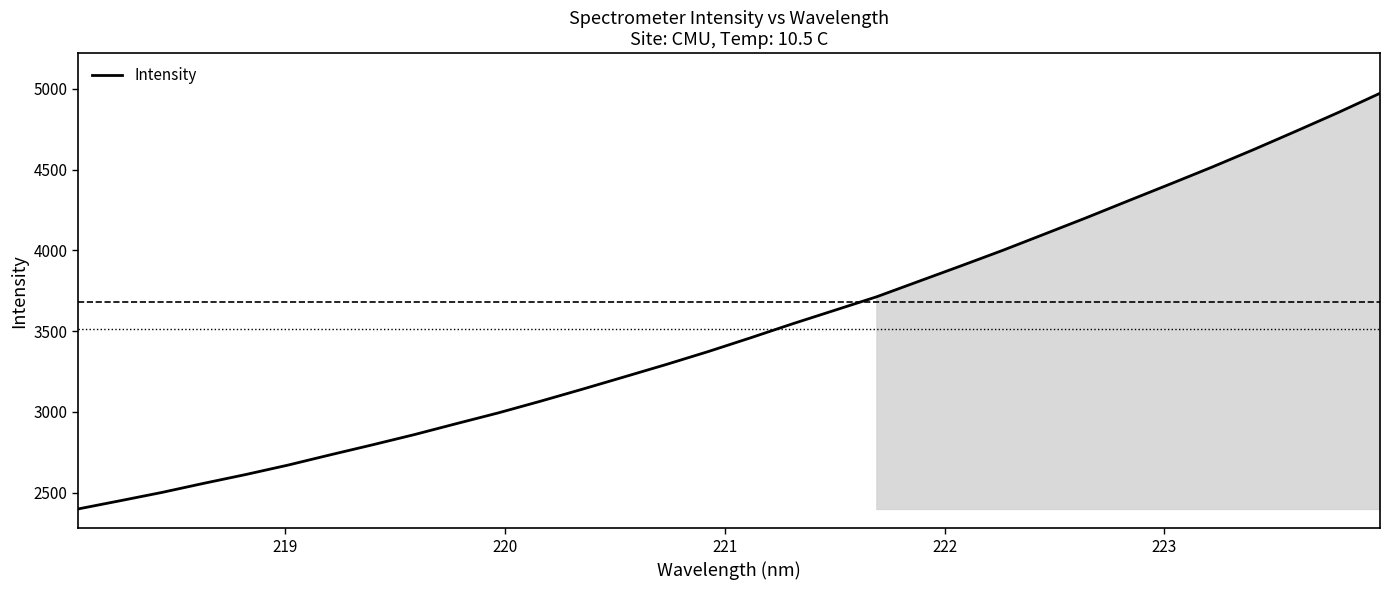

What is the minimum value shown in the chart?

2398.3